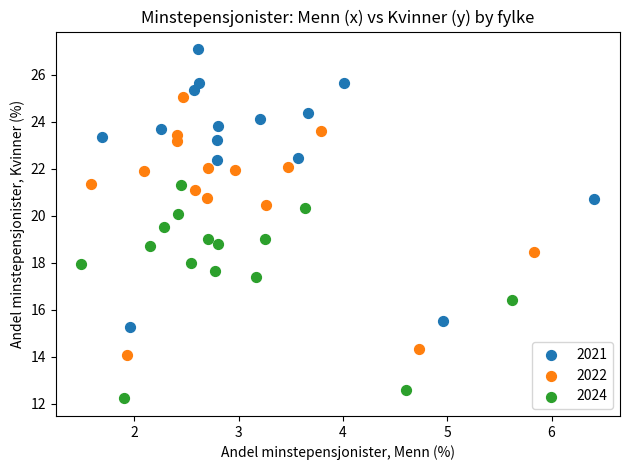

Which series has the largest Y range (max minus min)?

2021